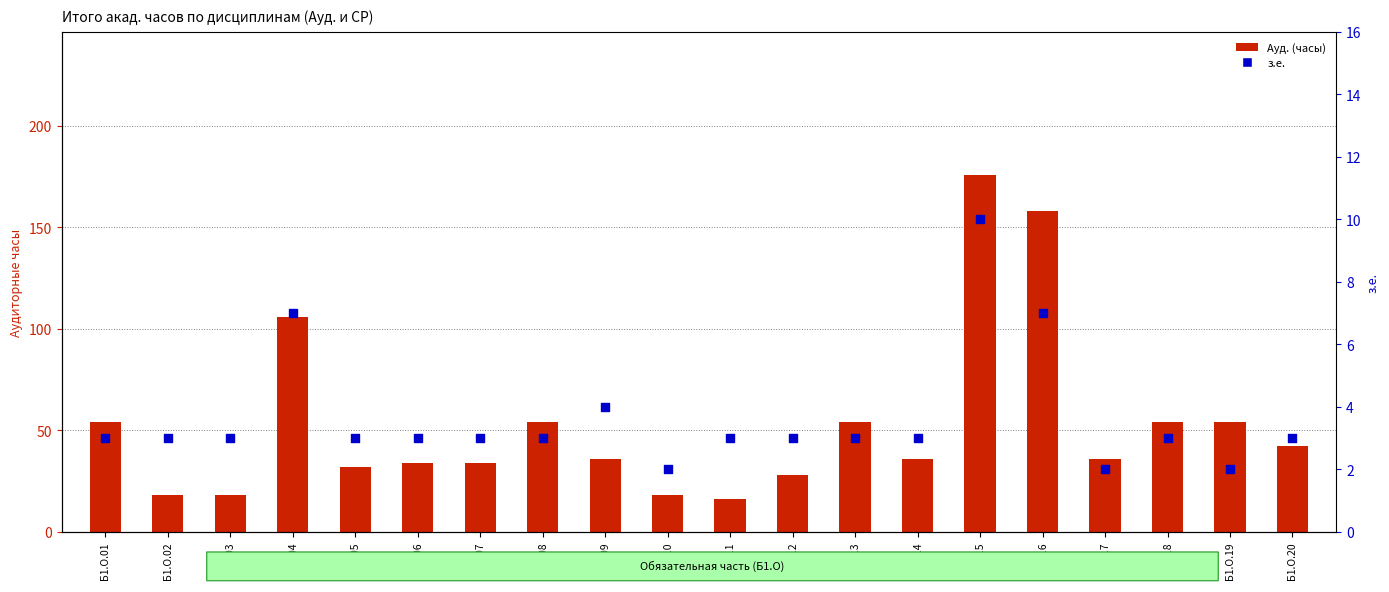

Is the value of з.е. at Б1.О.14 greater than the value of Ауд. (часы) at Б1.О.08?

No